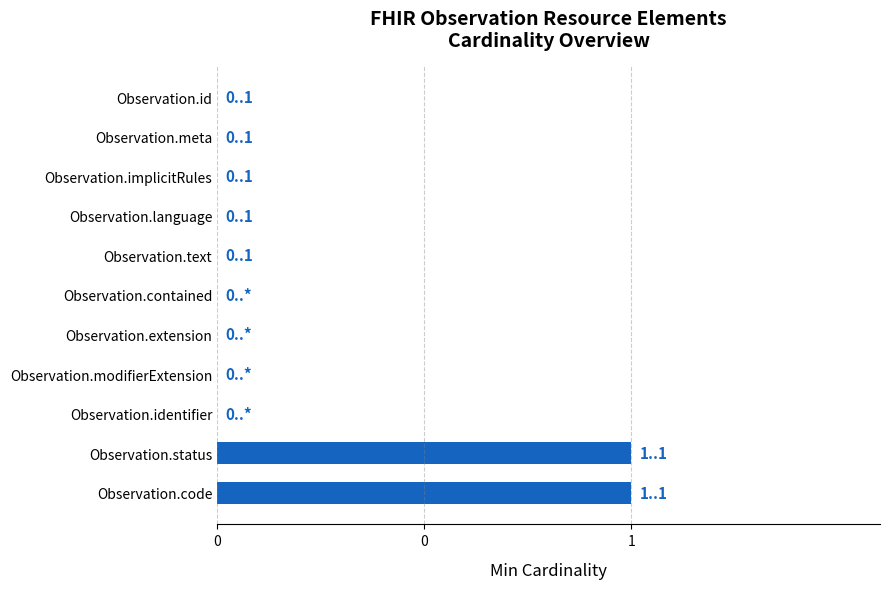

What is the difference between the second highest and minimum values?

1